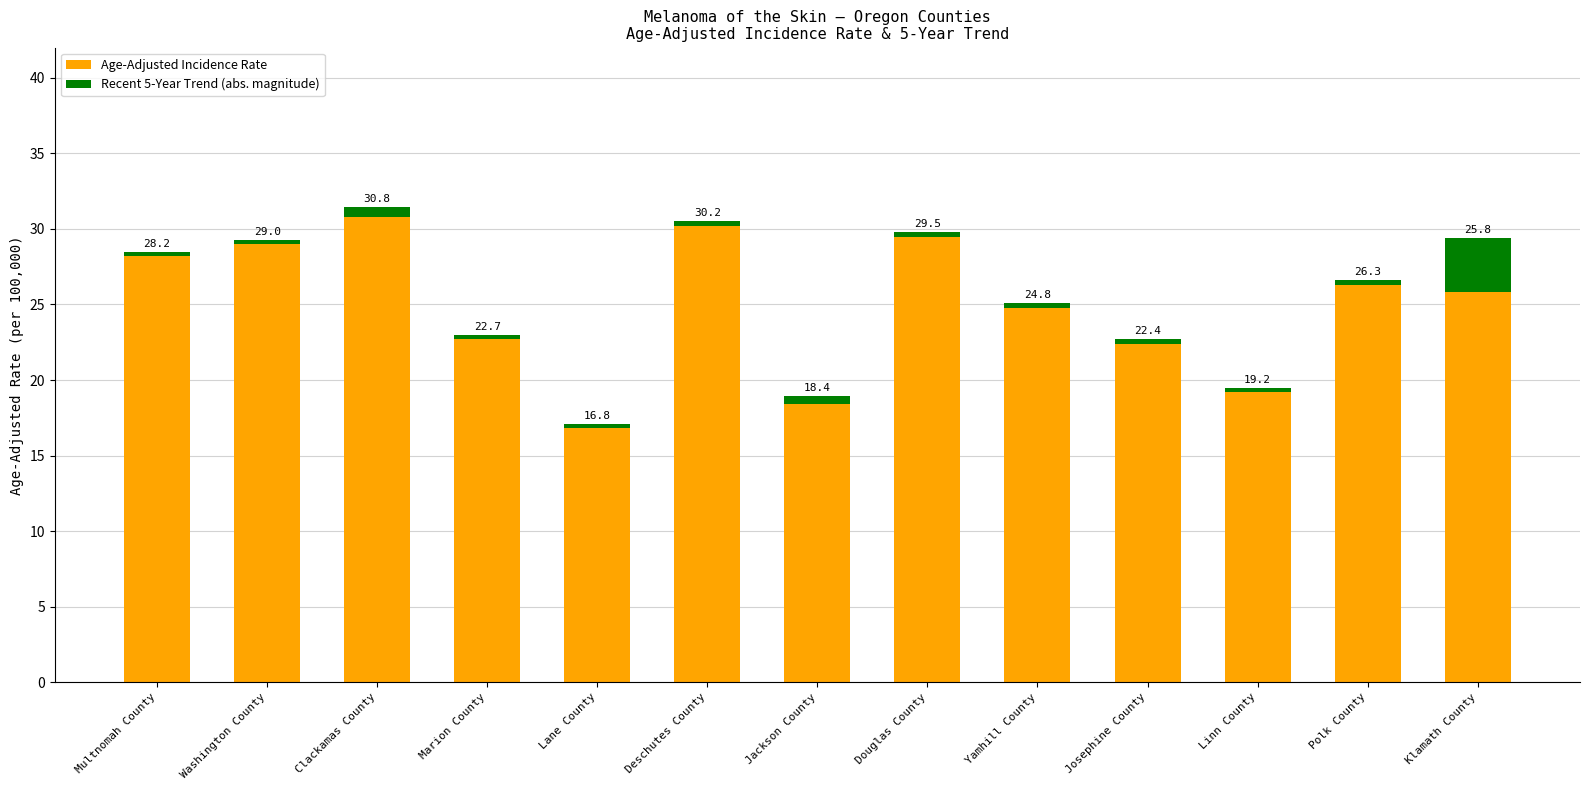

Are the bars grouped side by side (vs. stacked)?

No